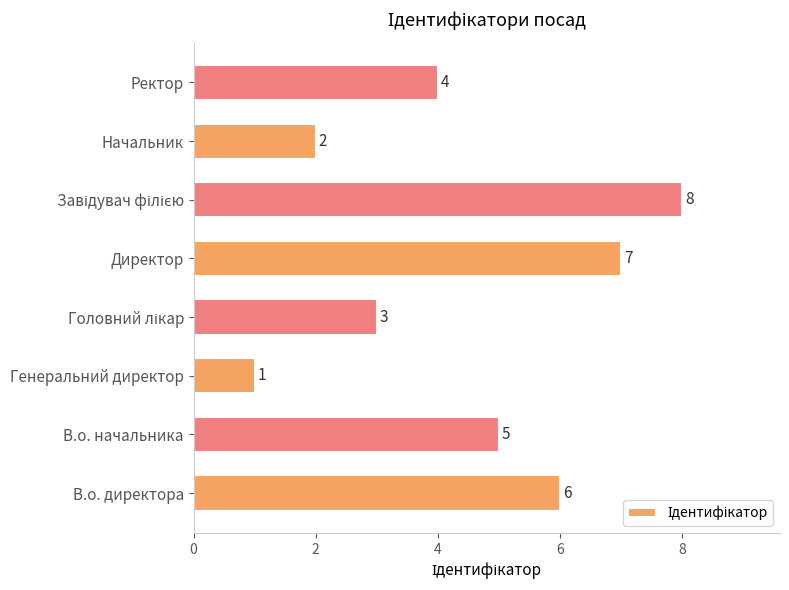

What is the ratio of the value at Начальник to the value at В.о. начальника?

0.4